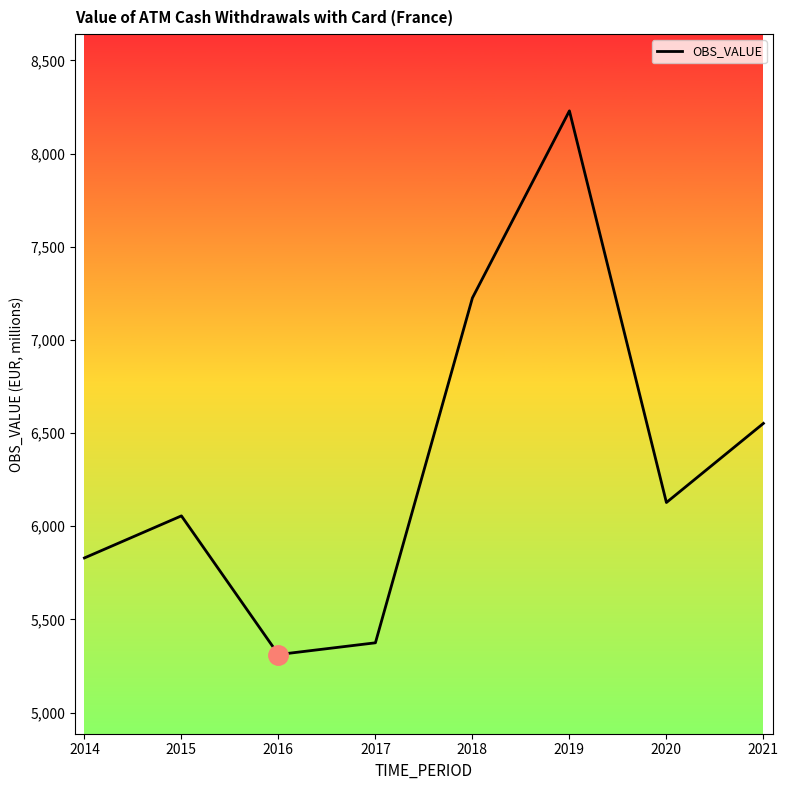

At which category does the data reach its first local peak?

2015